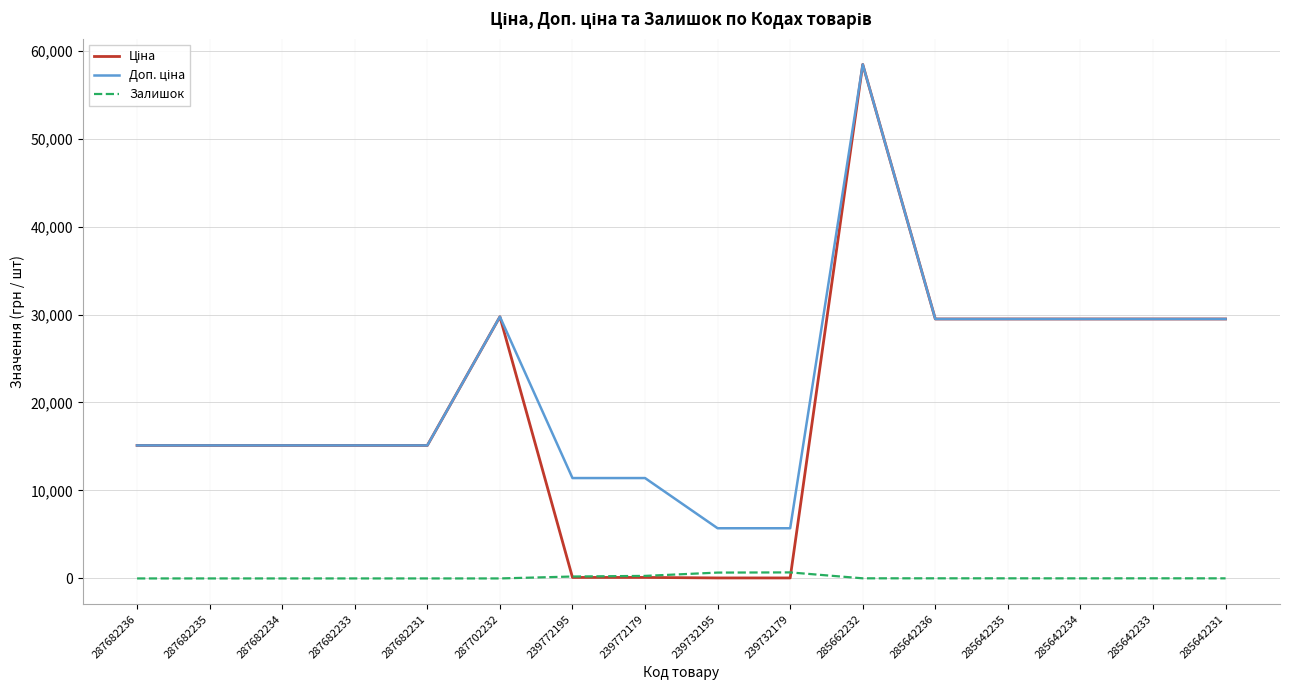

What position from the right is 239732179?

7